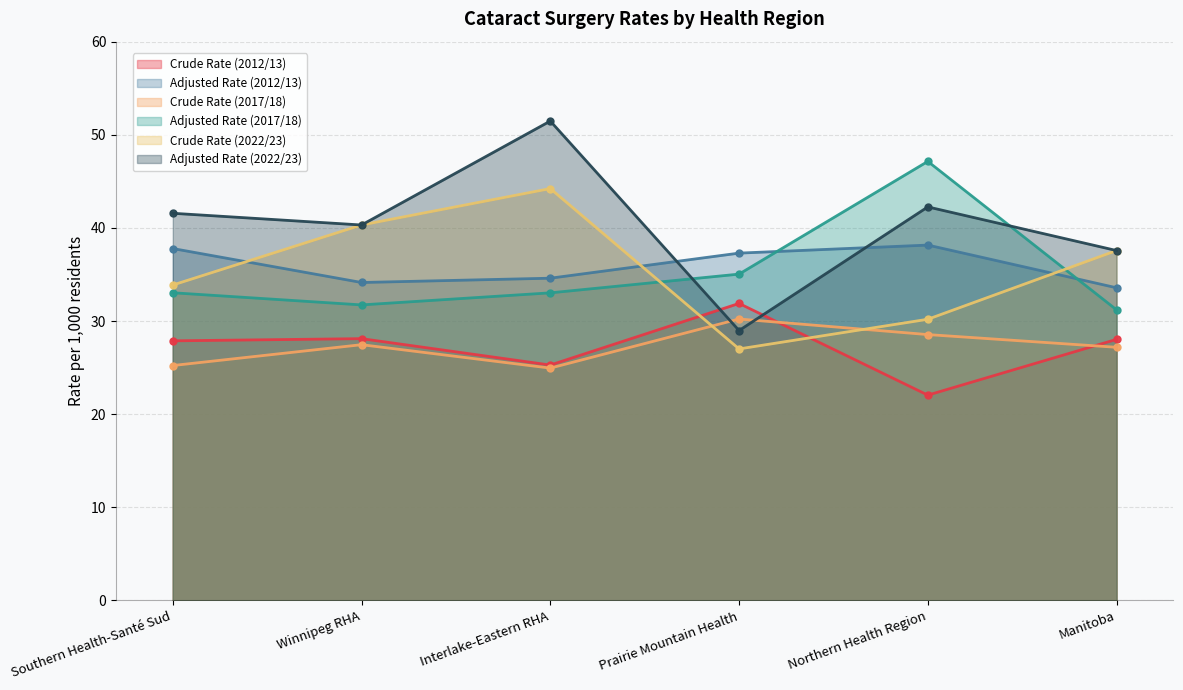

Which series has the widest spread of values?

Adjusted Rate (2022/23)